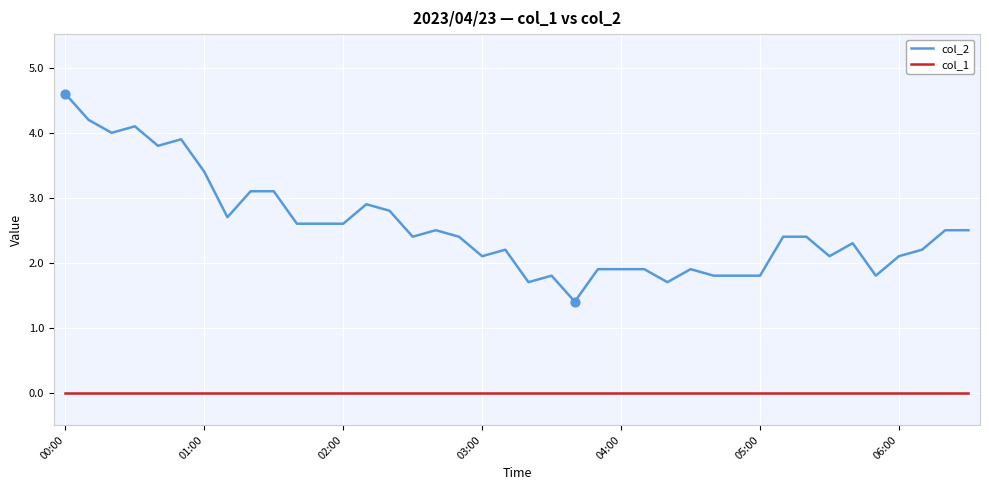

Which series has the largest total across all categories?

col_2